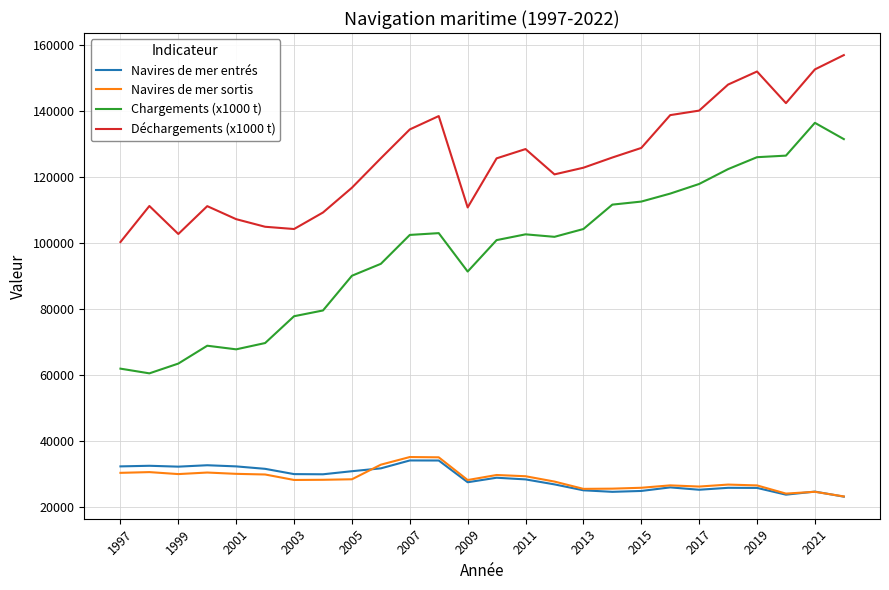

What is the smallest value displayed?

23079